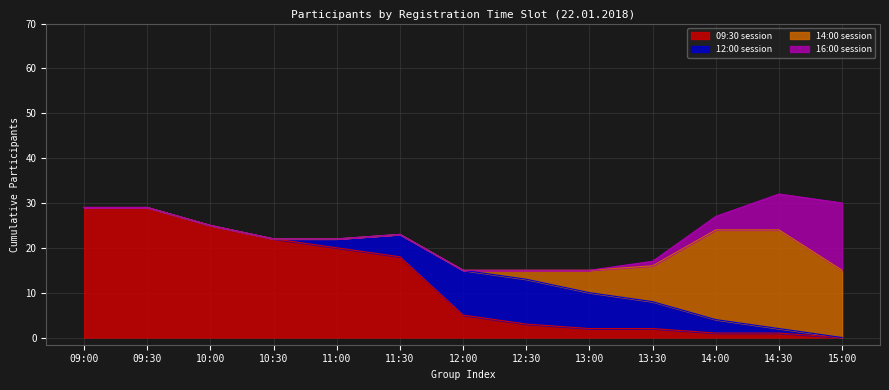

Which category has the lowest value in the 09:30 session series?

15:00